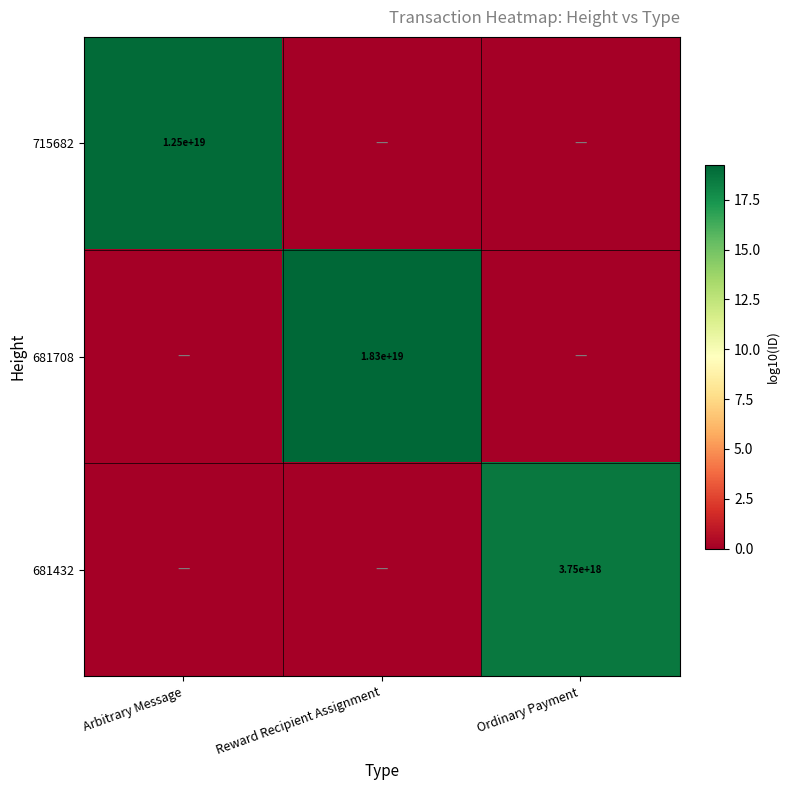

What is the maximum value shown in the chart?

19.3